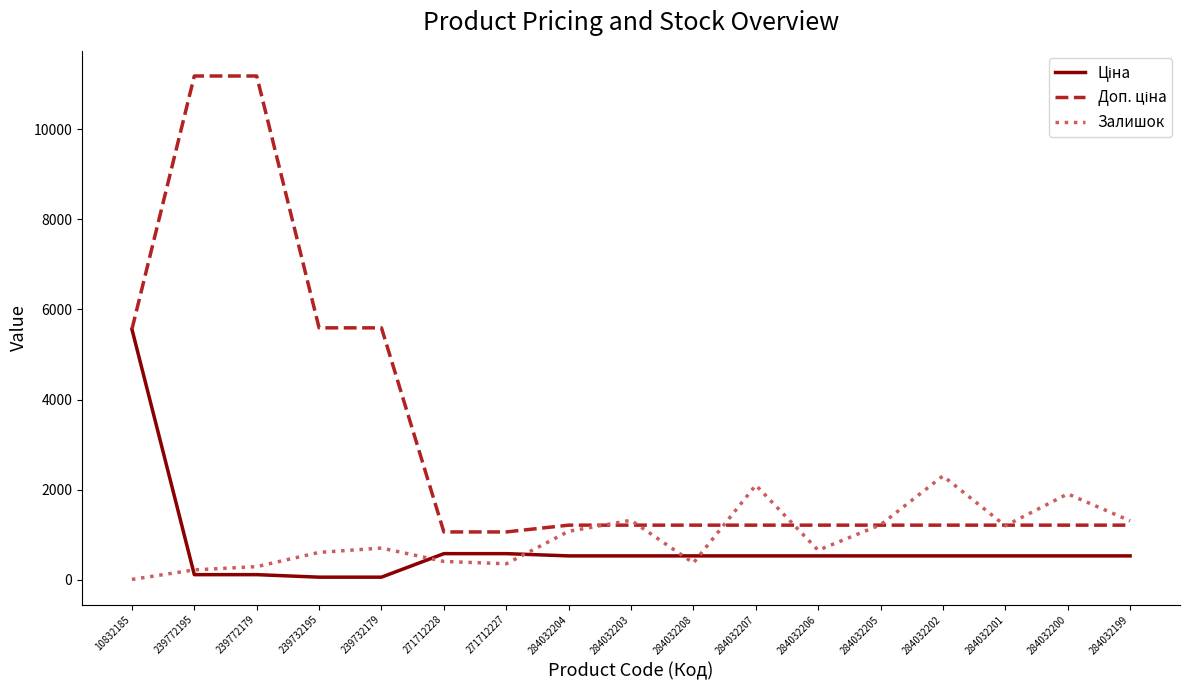

The value of Залишок at 271712227 is 353.0. True or false?

True